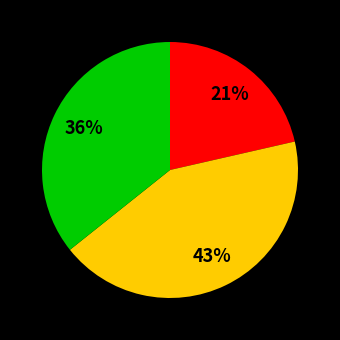

To the nearest percent, what is the average slice percentage?

33%